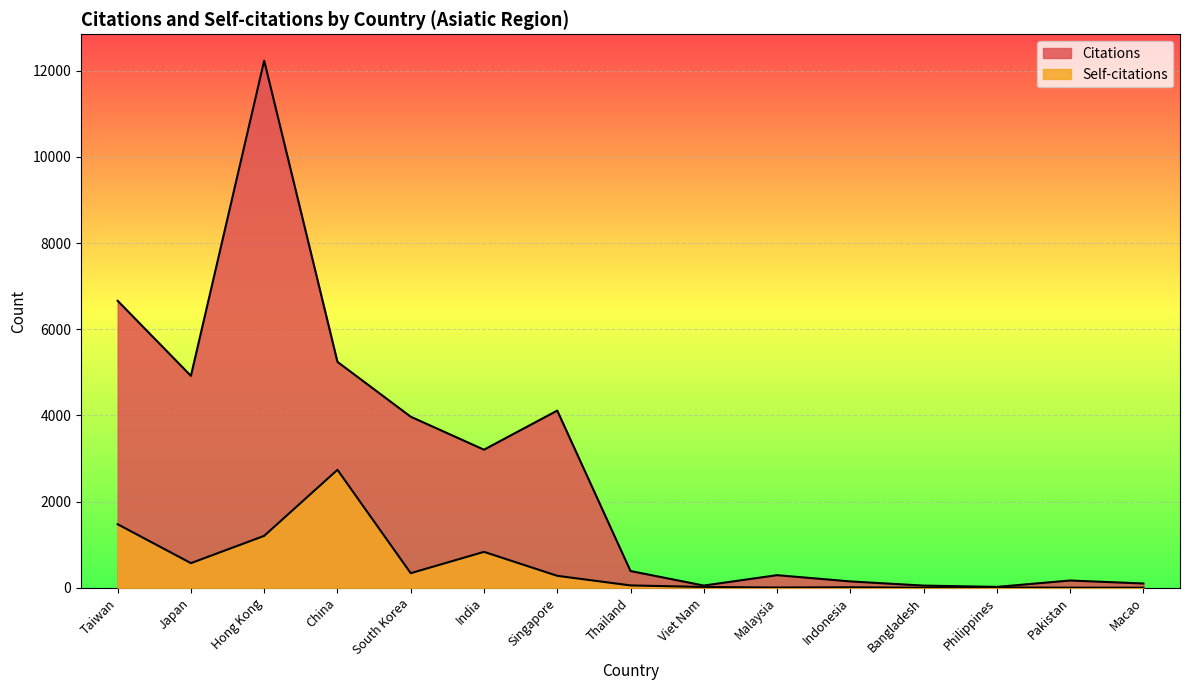

True or false: Citations and Self-citations cross at least once.

False